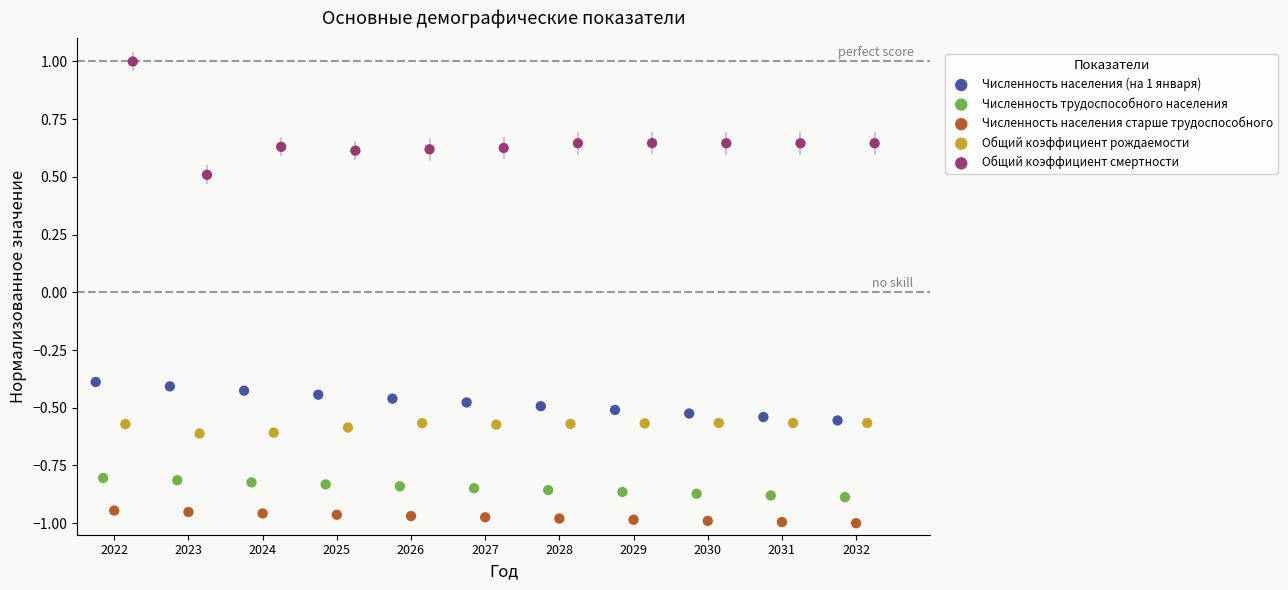

Which series has the largest Y range (max minus min)?

Общий коэффициент смертности